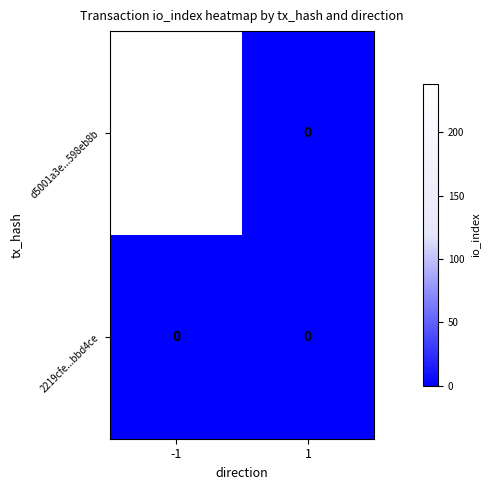

Which series changed the most between -1 and 1?

d5001a3e...598eb8b